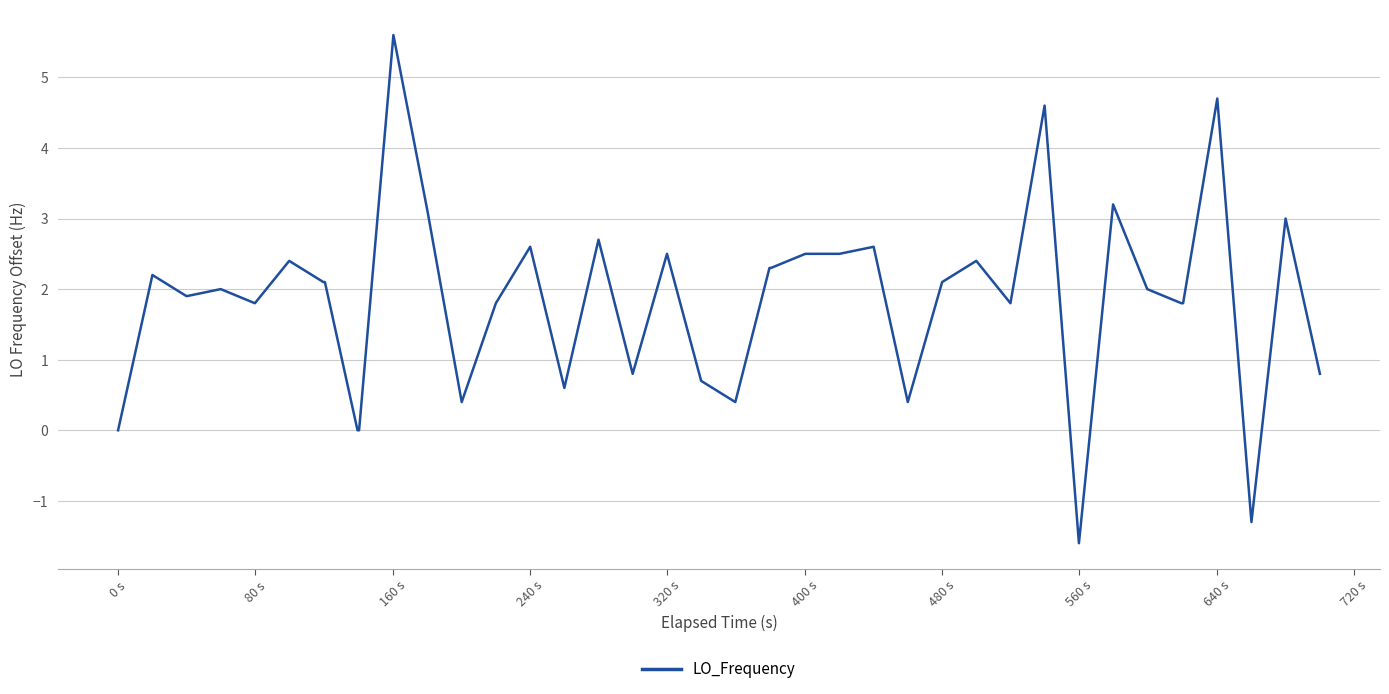

Is this an area chart (filled region under the line)?

No